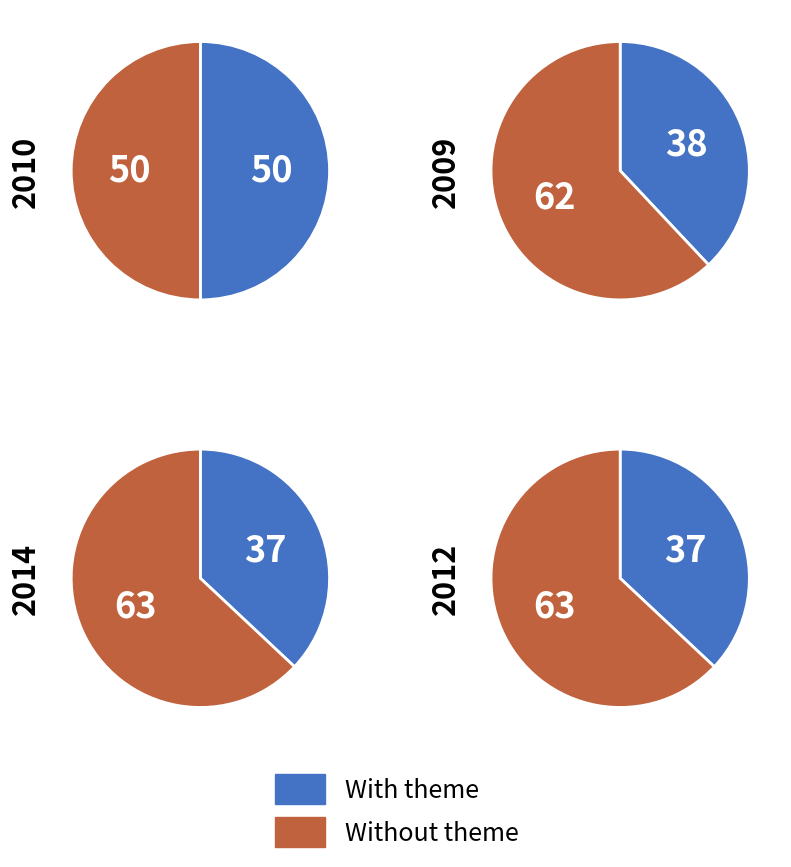

True or false: 2010 accounts for 25% of the total.

True